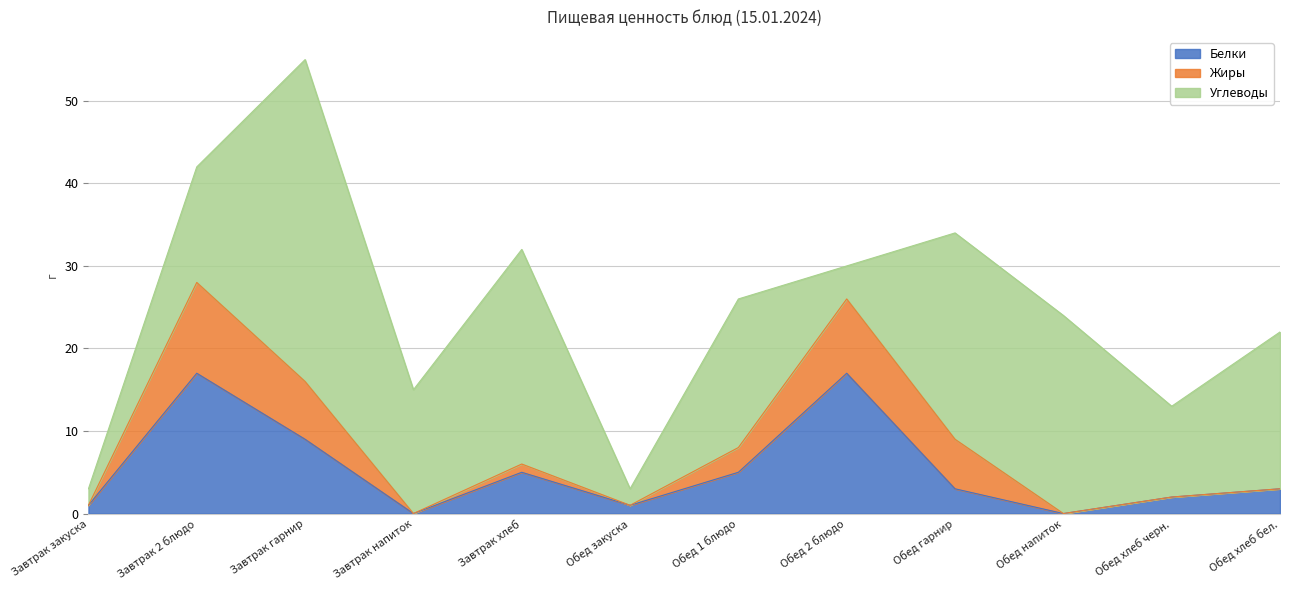

The Белки series shows 28 at Завтрак 2 блюдо. True or false?

False